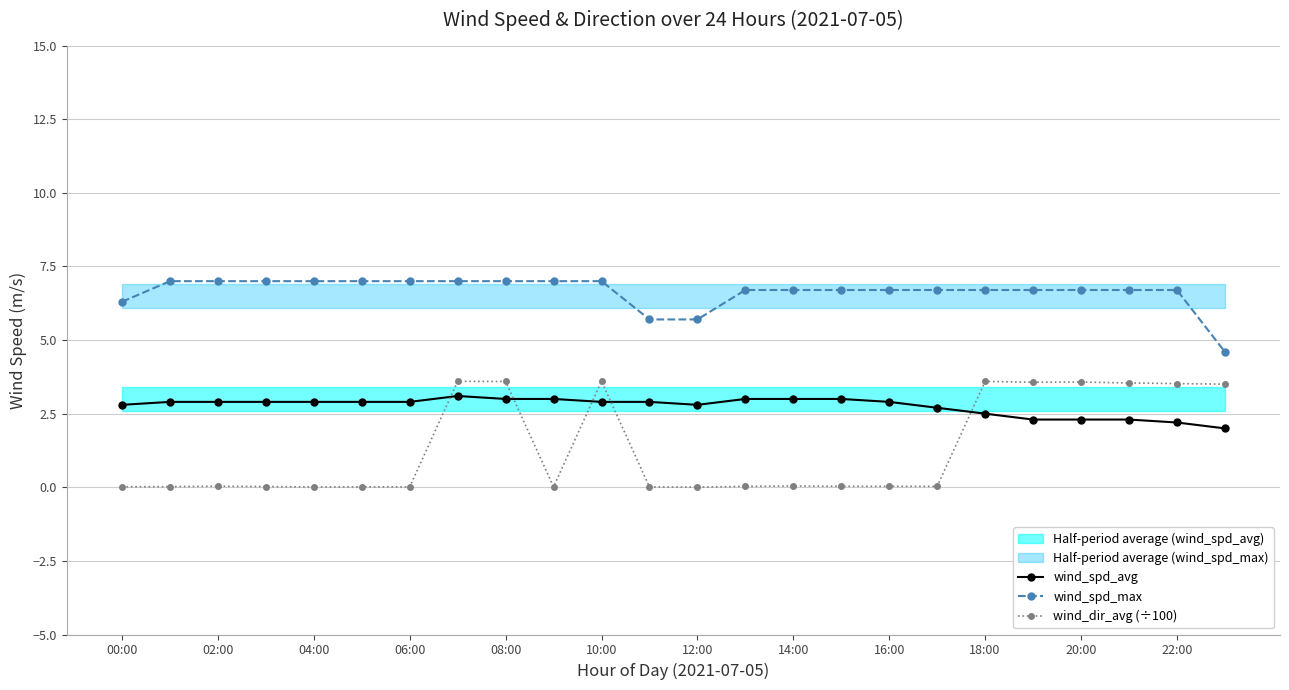

The wind_spd_avg series shows 2.7 at 17. True or false?

True